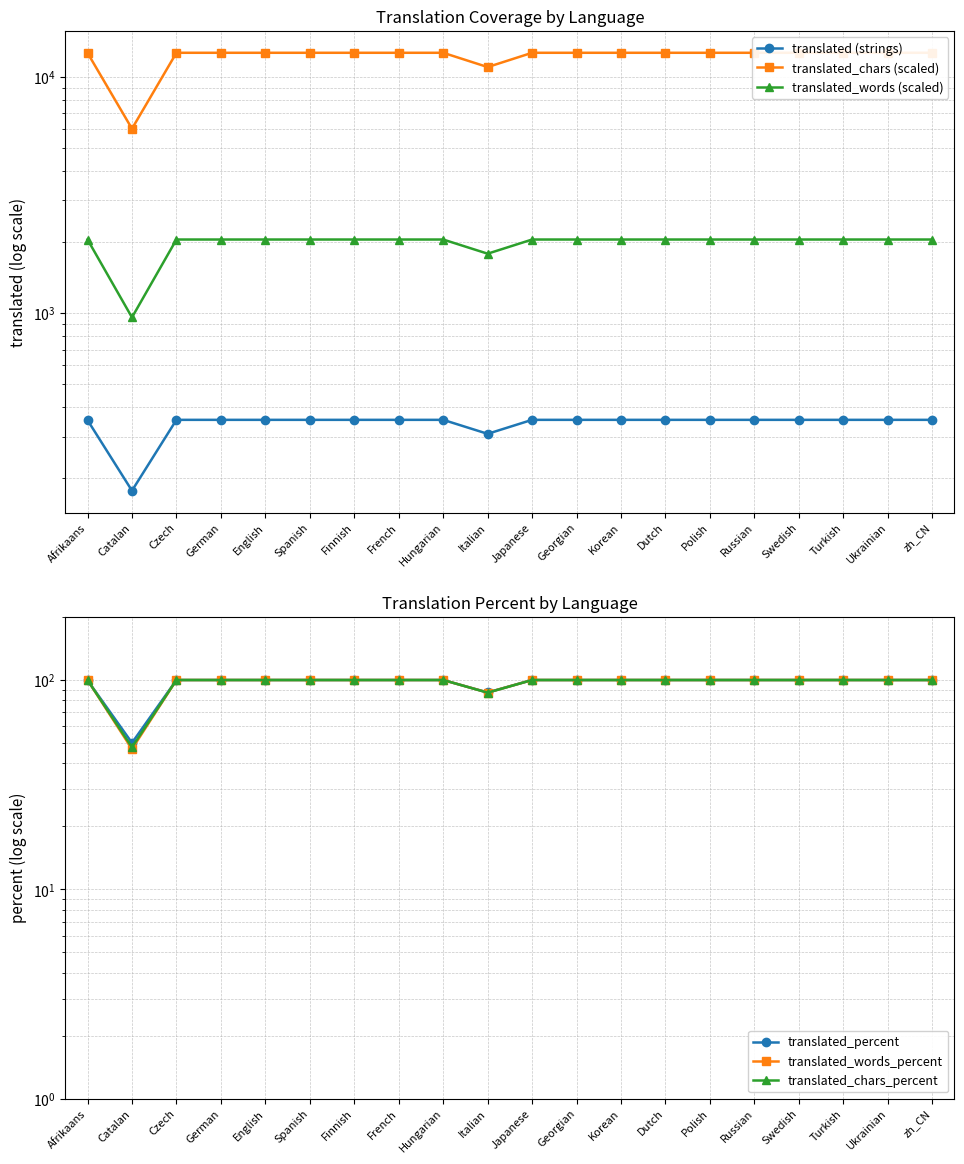

List the series in order of their peak value, highest first.

translated_chars (scaled), translated_words (scaled), translated (strings), translated_percent, translated_words_percent, translated_chars_percent